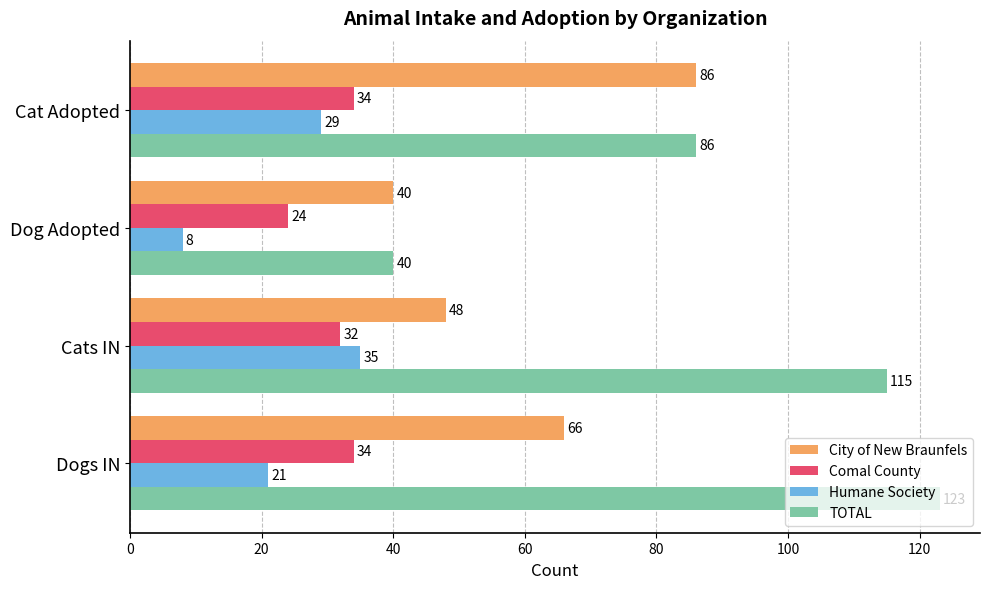

Count the Comal County values in the range 32 to 34.

3